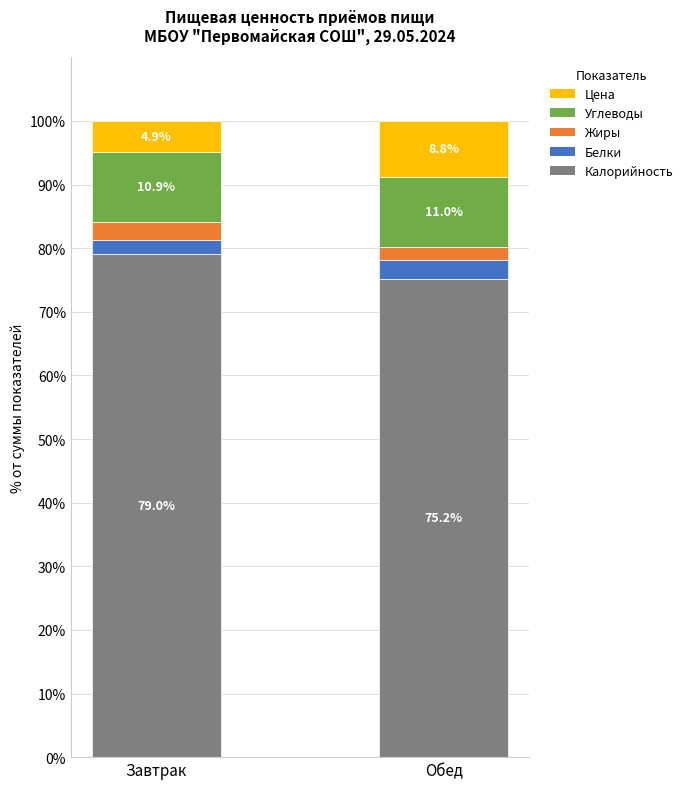

What is the total value across all series at Обед?

100.0